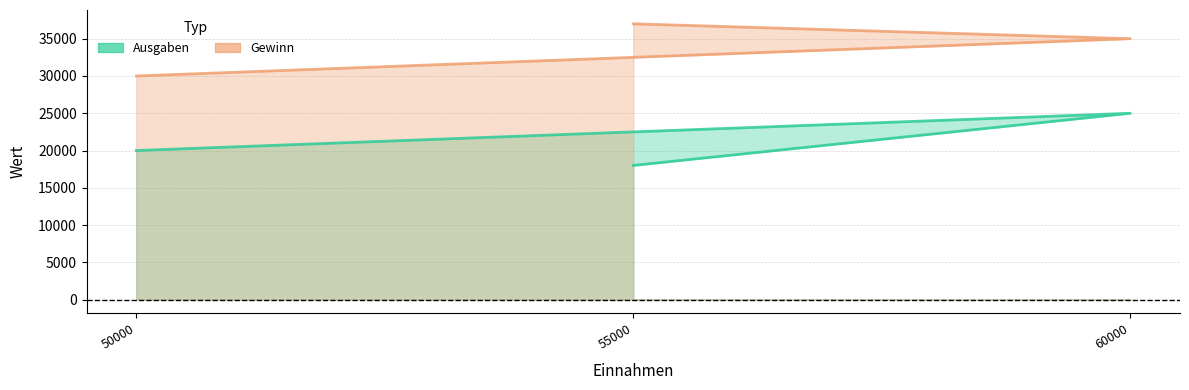

How many values in the Ausgaben series are below 20000?

1